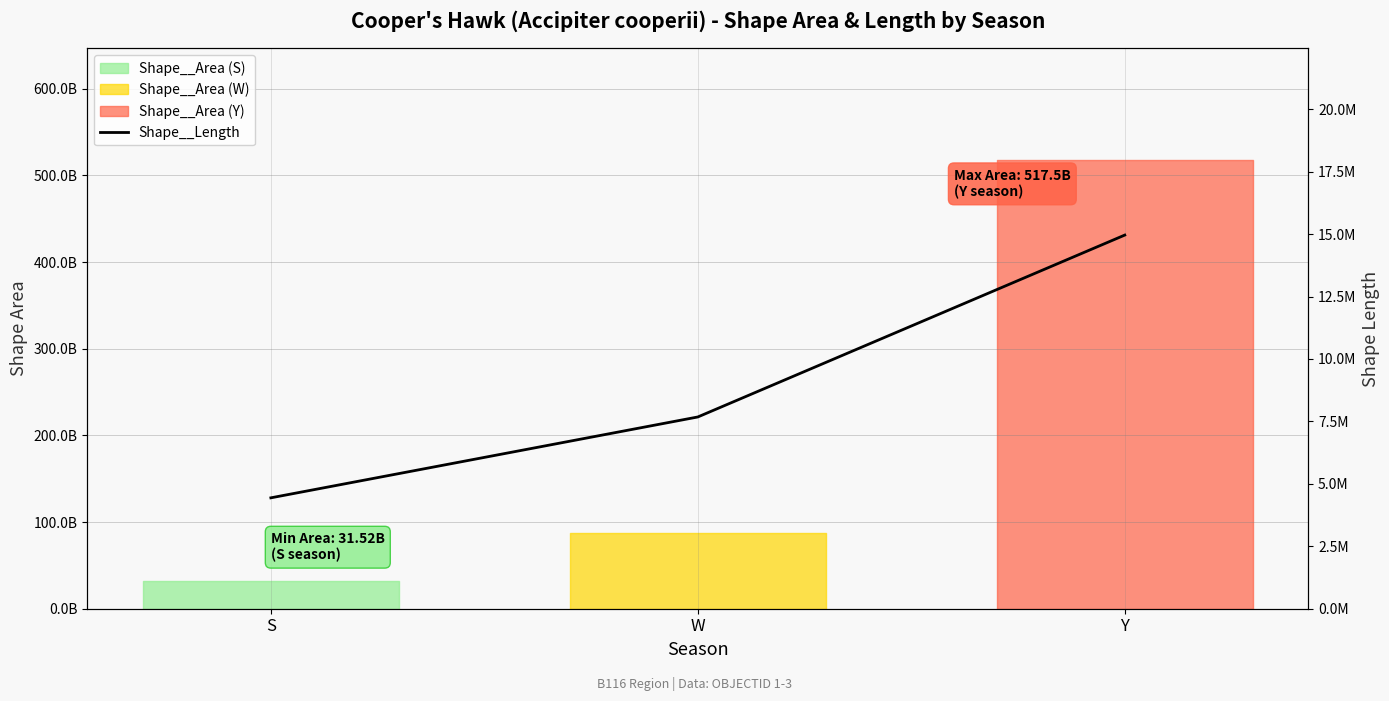

What is the minimum value shown in the chart?

4440347.5